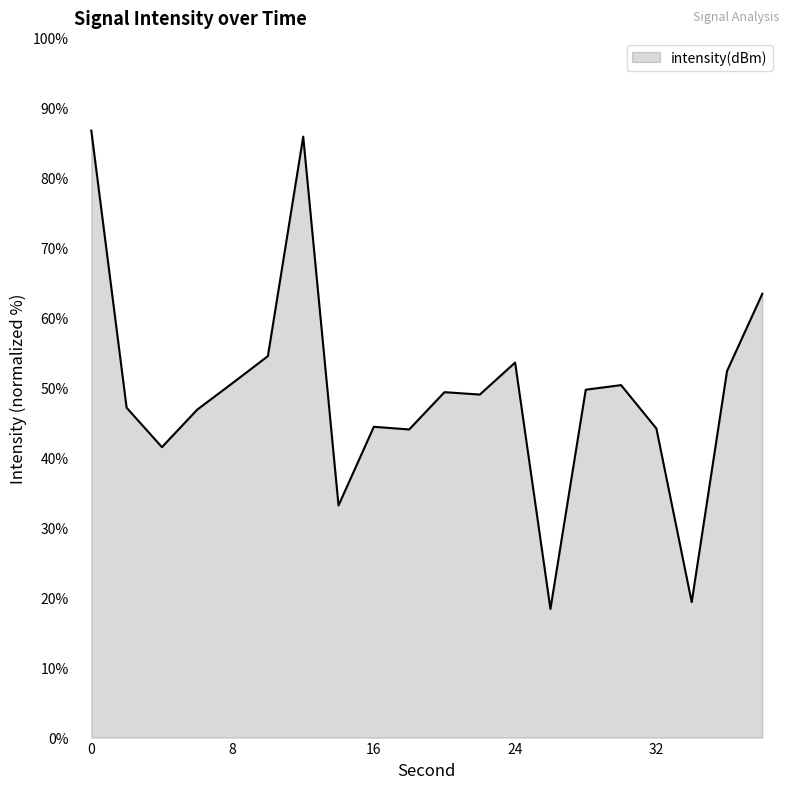

What is the maximum value shown in the chart?

86.8